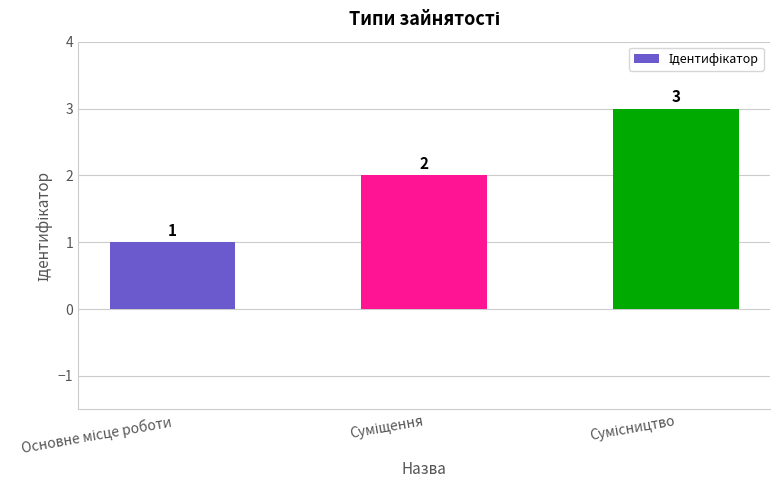

What is the average value?

2